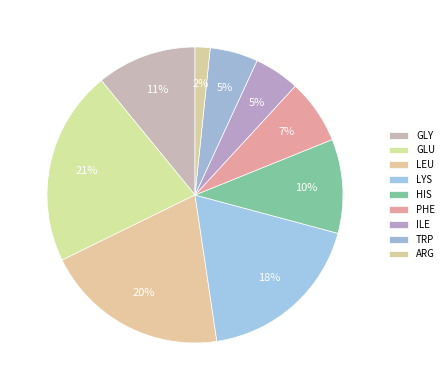

Is GLY the majority of the pie?

No